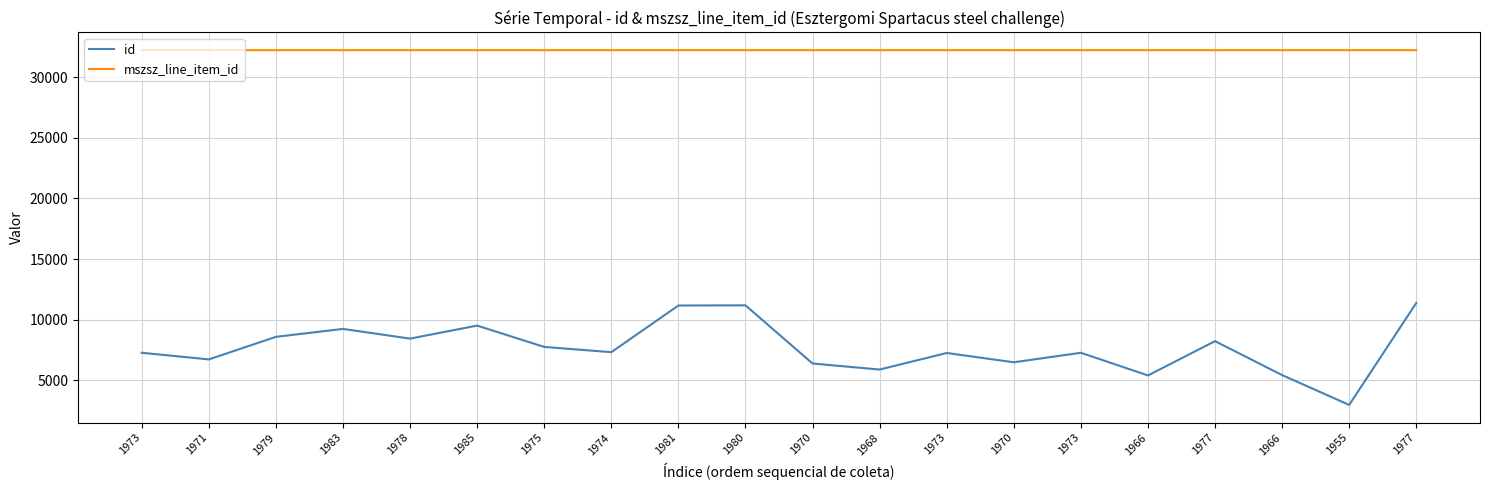

Which category has the lowest value in the mszsz_line_item_id series?

1973